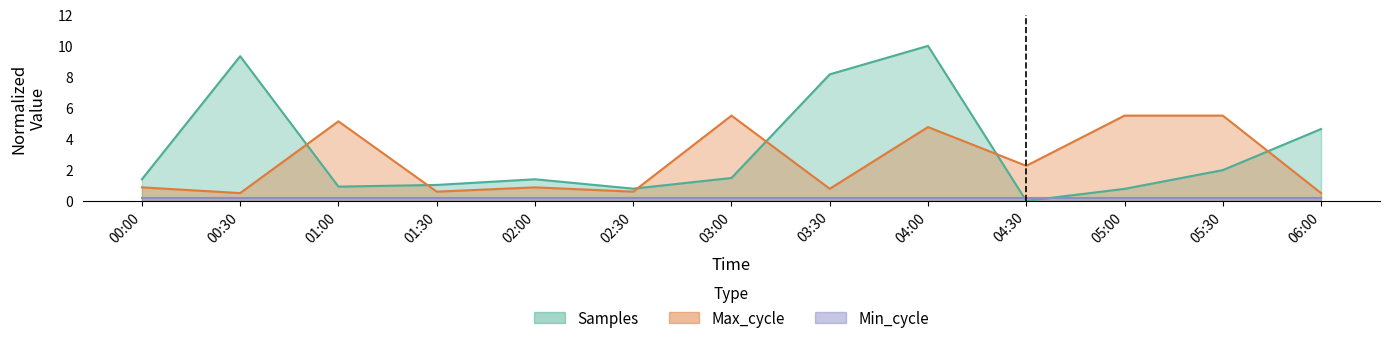

What is the difference between the maximum and second lowest values in the Samples series?

9.2